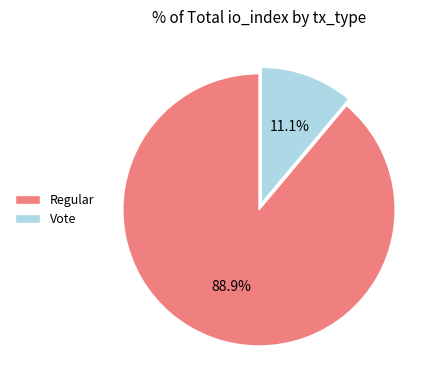

The Vote slice represents 11% of the pie. True or false?

True